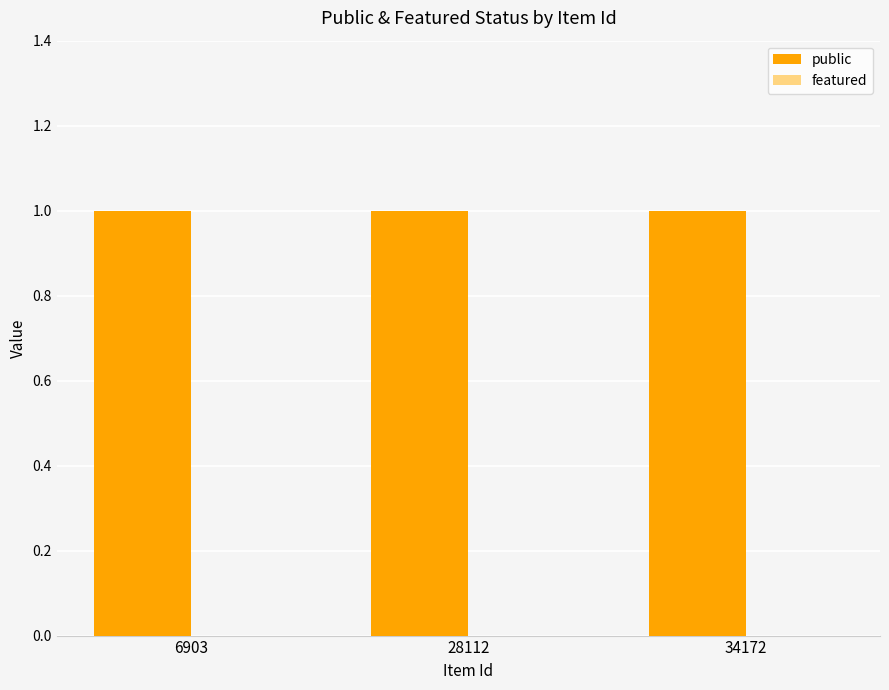

Which series has the largest total across all categories?

public